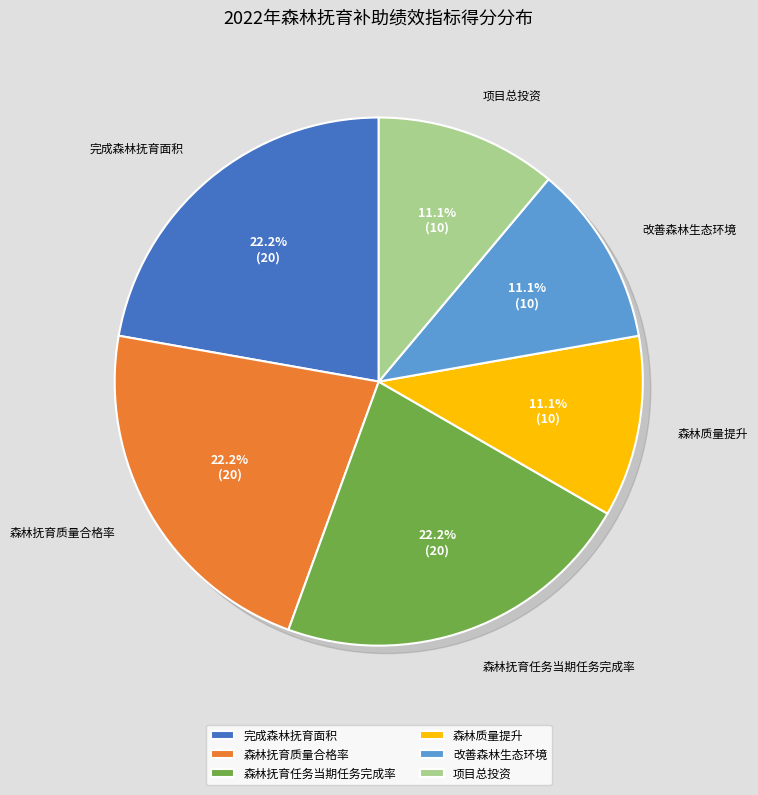

What is the change in value from 完成森林抚育面积 to 项目总投资?

-10